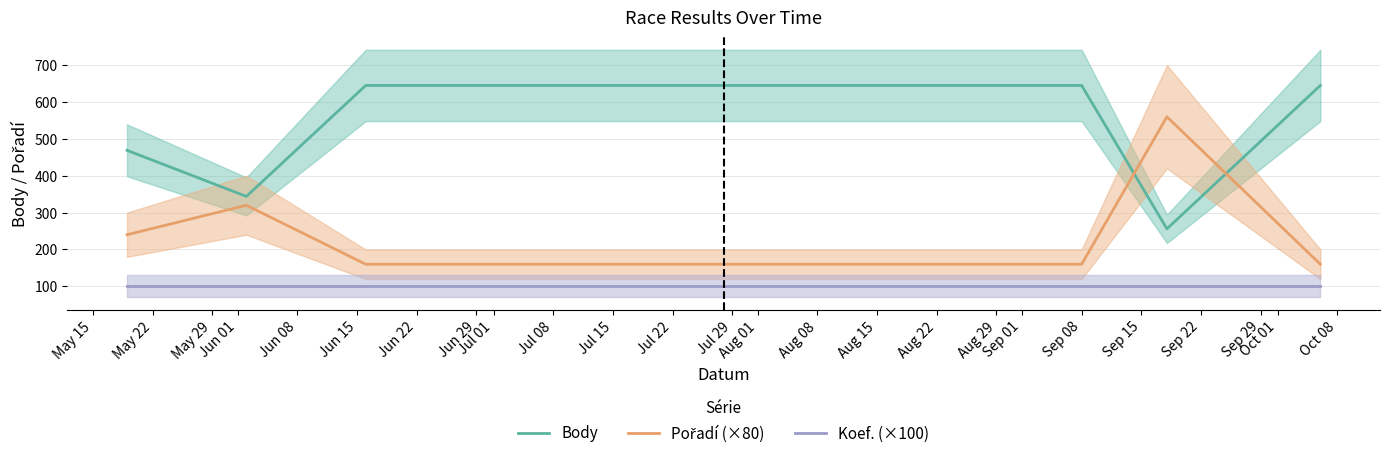

What is the highest value of the Body series?

645